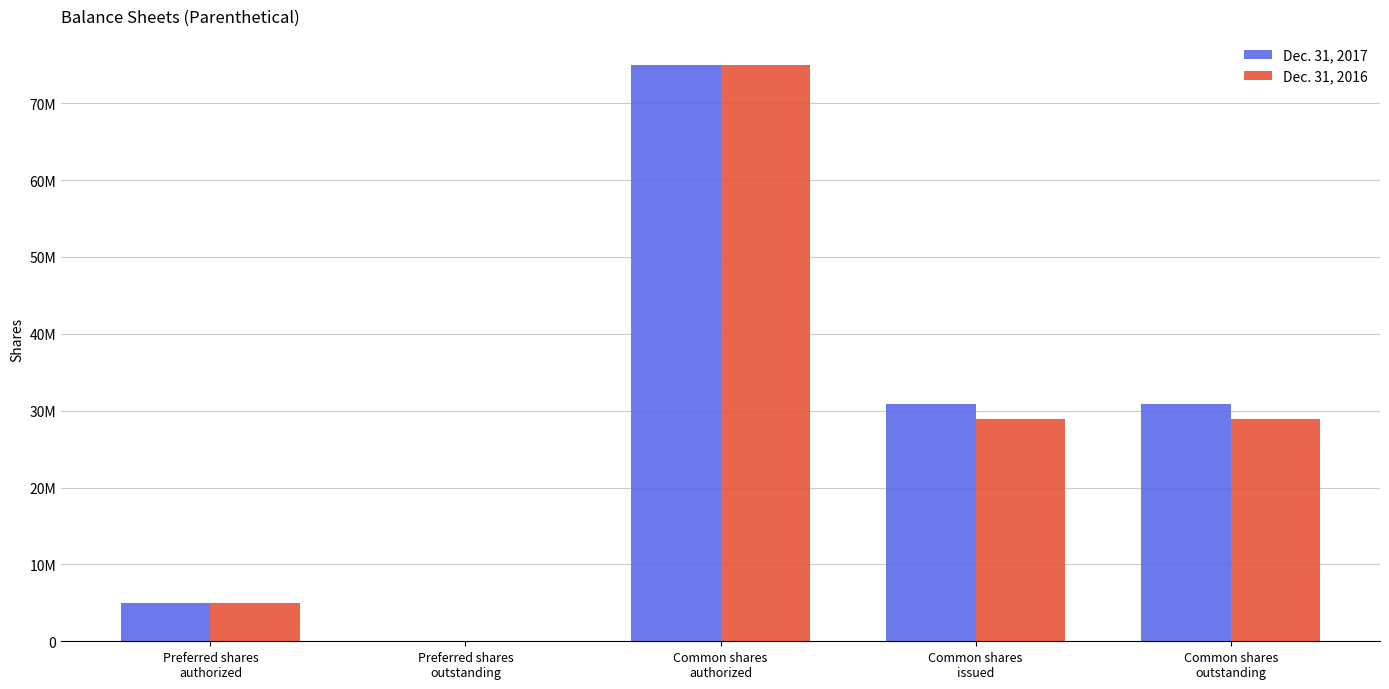

What is the value of the Dec. 31, 2016 bar at the 1st from the left?

5000000